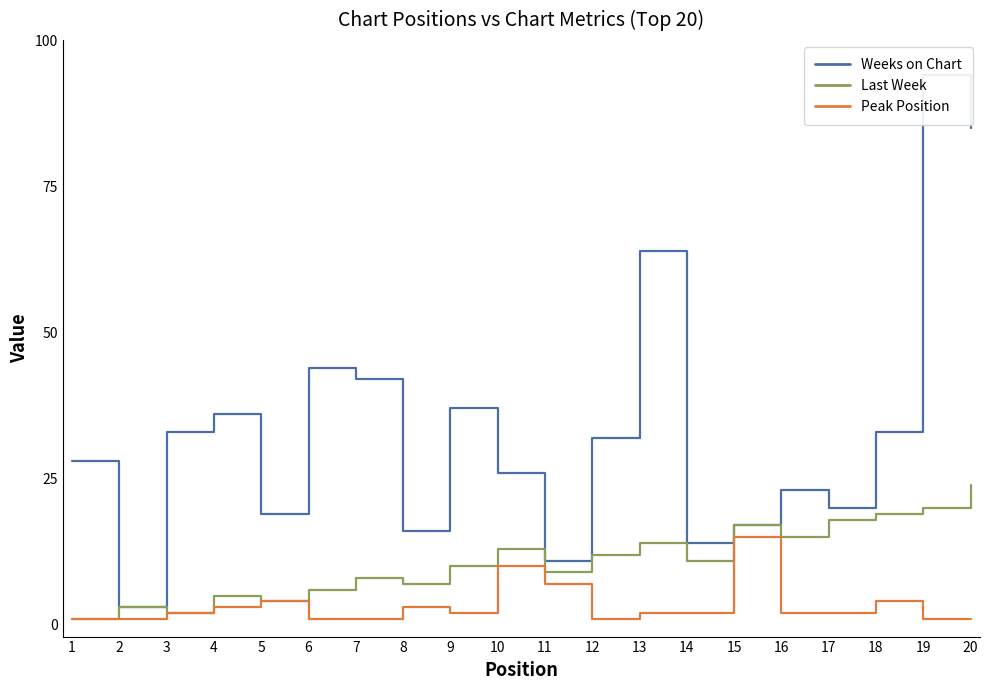

Rank the series by their average value, from lowest to highest.

Peak Position, Last Week, Weeks on Chart